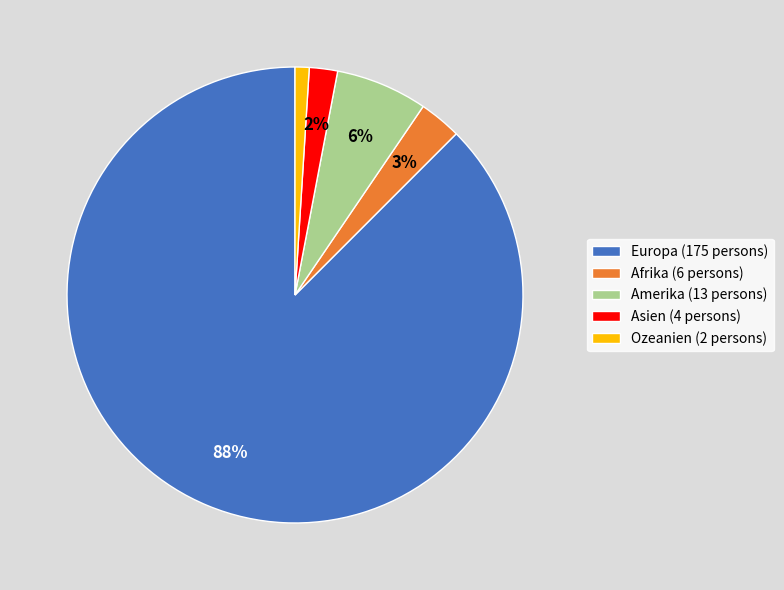

What is the majority slice?

Europa